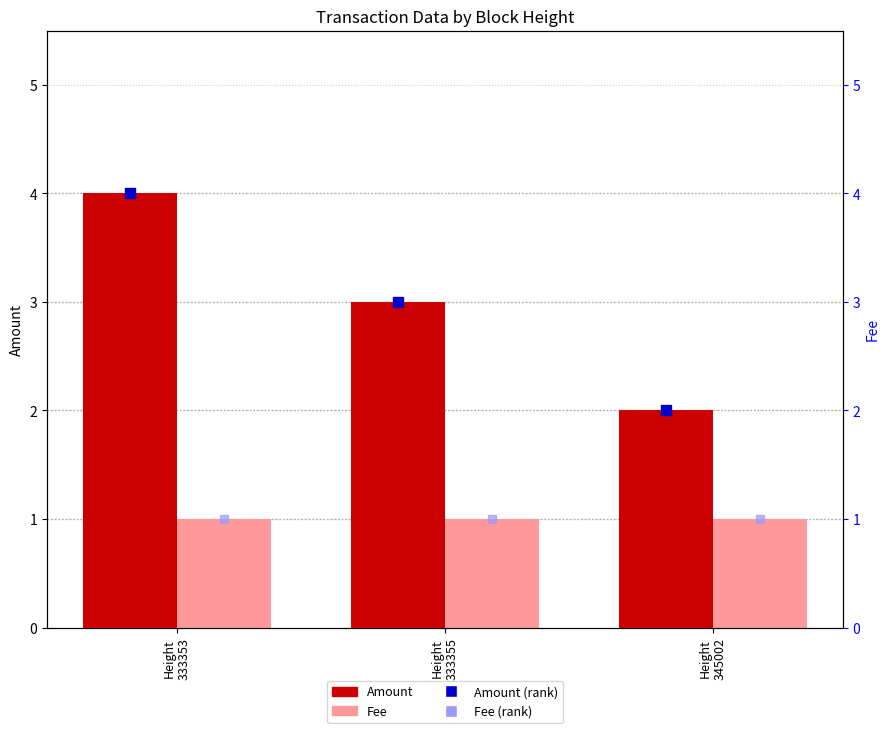

Which series reaches the maximum Y coordinate?

Amount